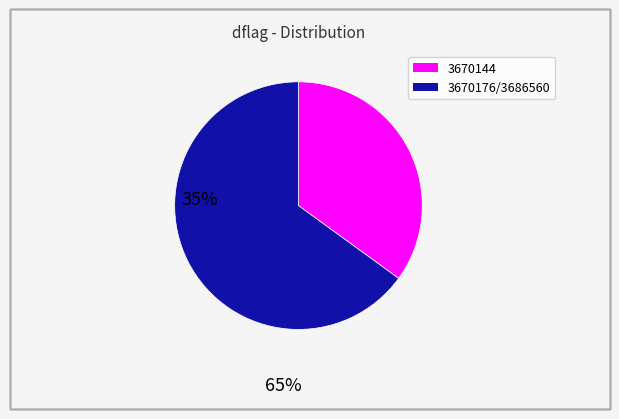

Does any single category account for the majority?

Yes